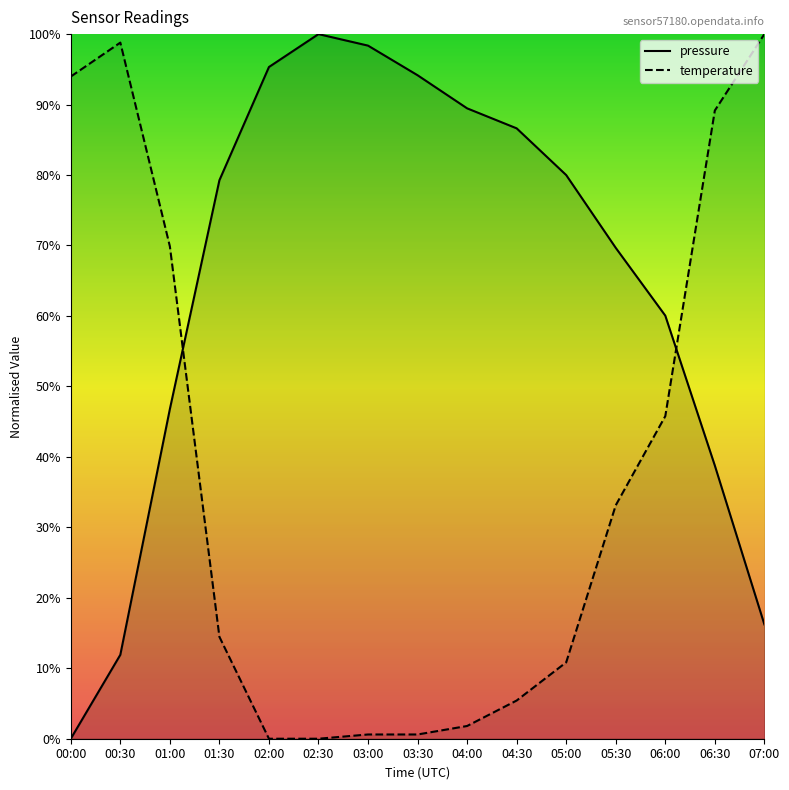

How many positive values does the temperature series have?

13